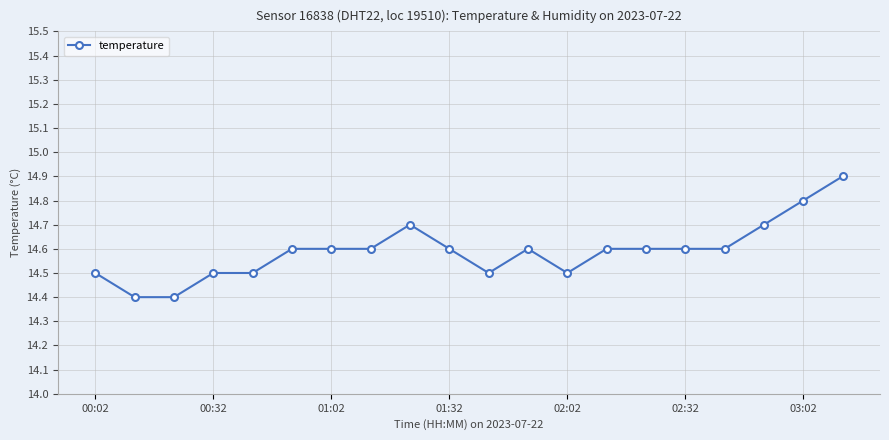

Count the values in the range 14 to 15.

20